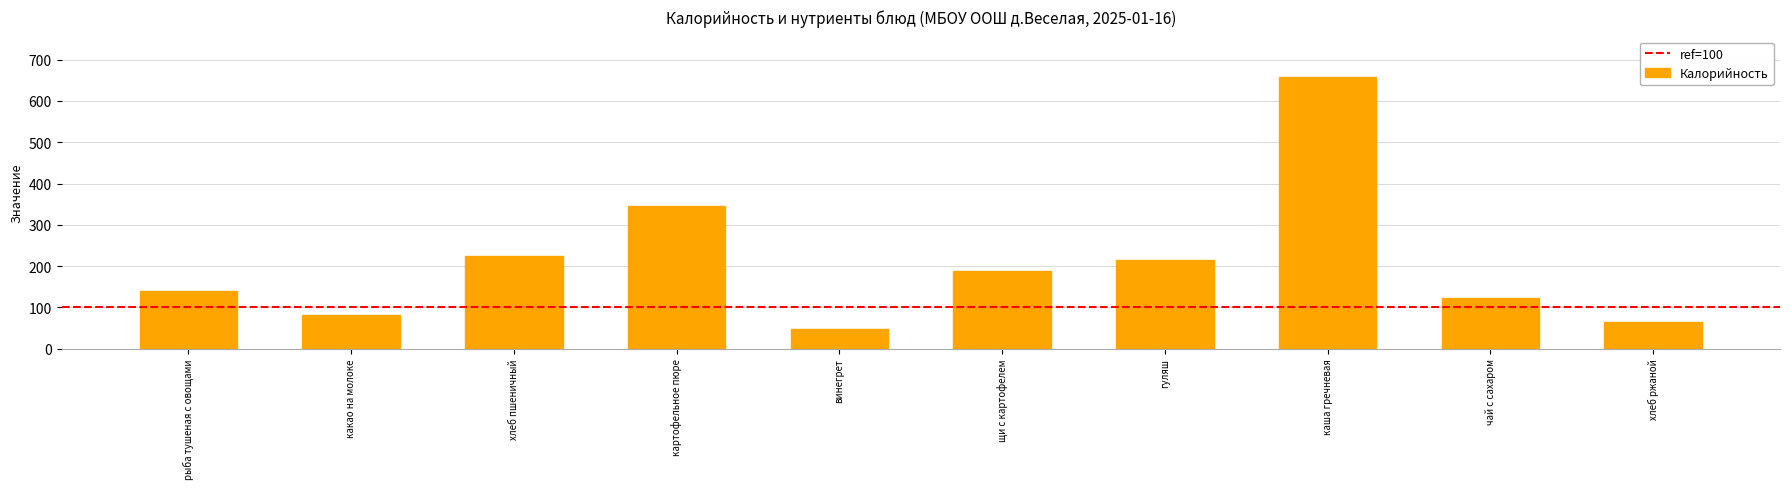

What is the label of the 7th bar from the left?

гуляш